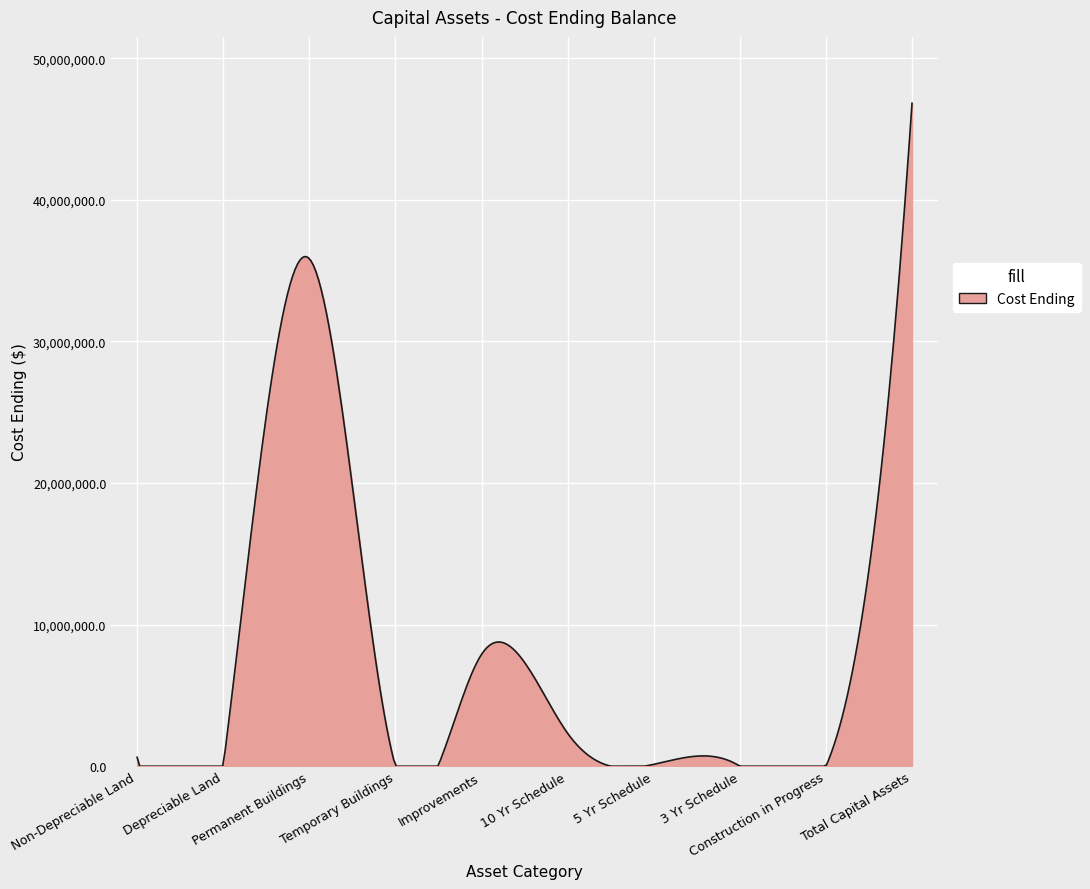

What is the difference between the maximum and minimum values?

46830538.0